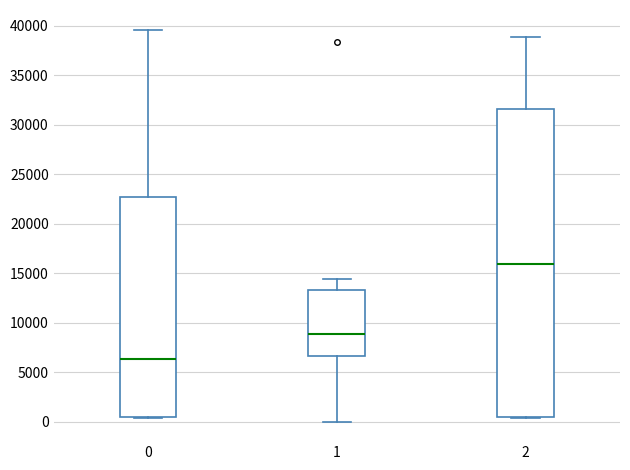

Which box is the tallest, from its lower edge to its upper edge?

2